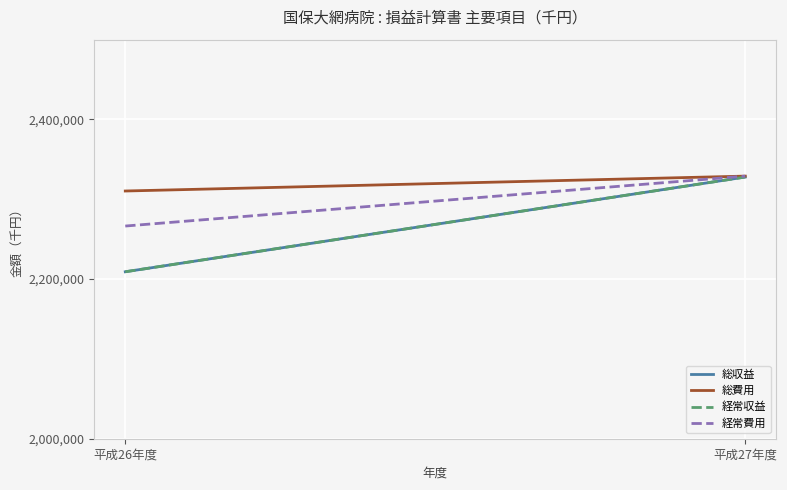

Is it true that 総費用 equals 2329039 at 平成27年度?

True